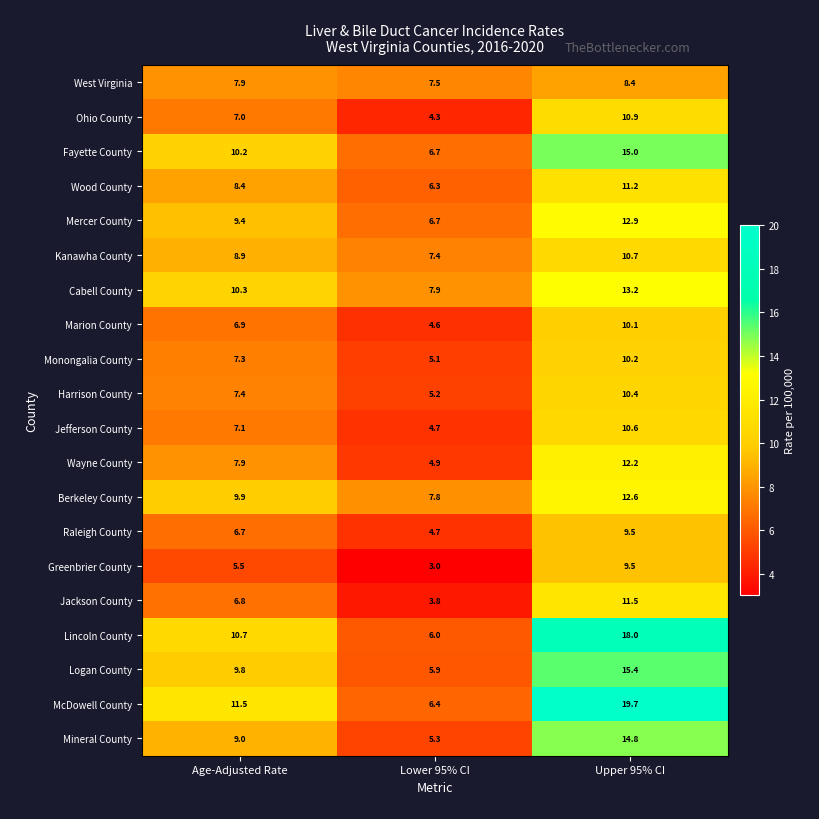

At how many categories does at least one series exceed 6?

3